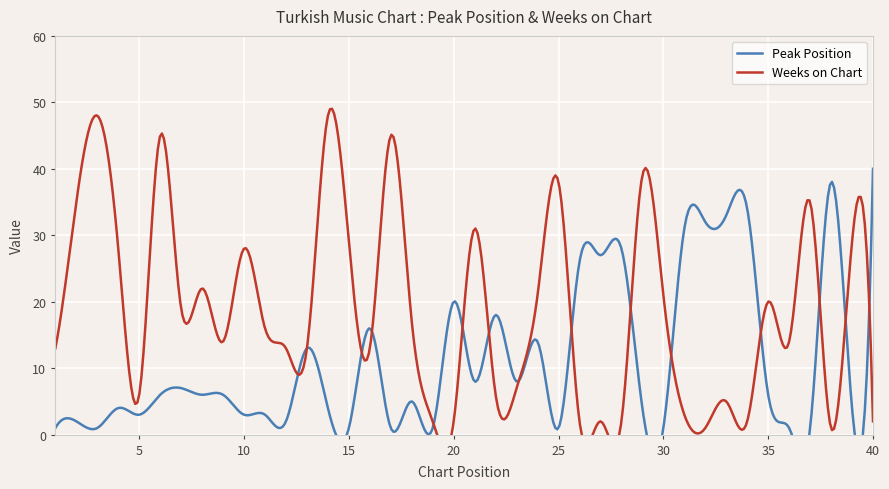

What is the minimum value for Weeks on Chart?

1